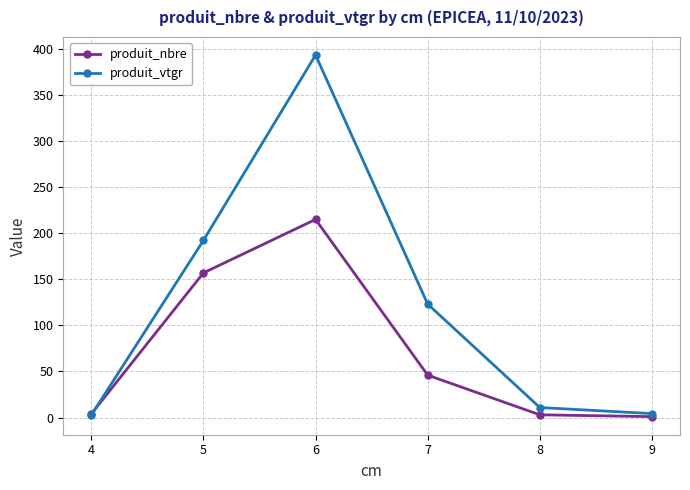

What is the spread (max minus min) of values at 4?

1.3